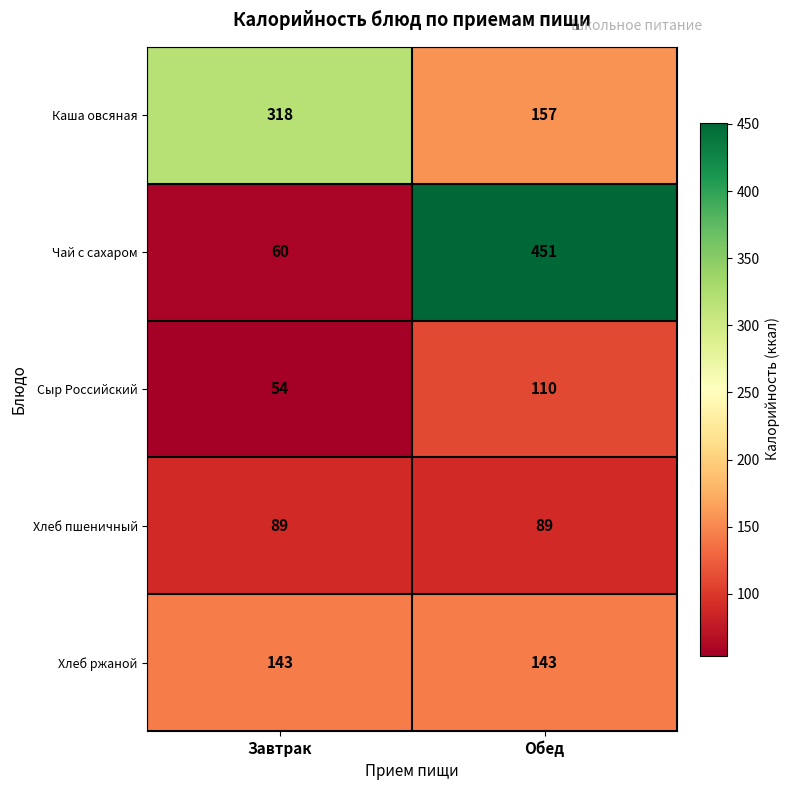

Reading left to right, transcribe all the data shown in this chart.

Каша овсяная: 318	157
Чай с сахаром: 60	451
Сыр Российский: 54	110
Хлеб пшеничный: 89	89
Хлеб ржаной: 143	143